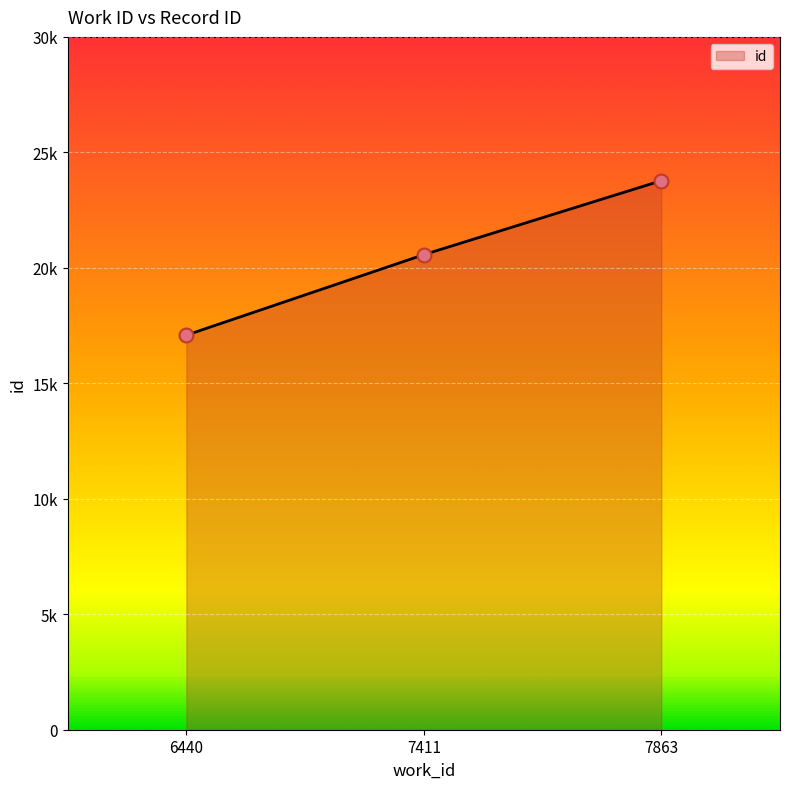

Which has a higher value, 6440 or 7411?

7411